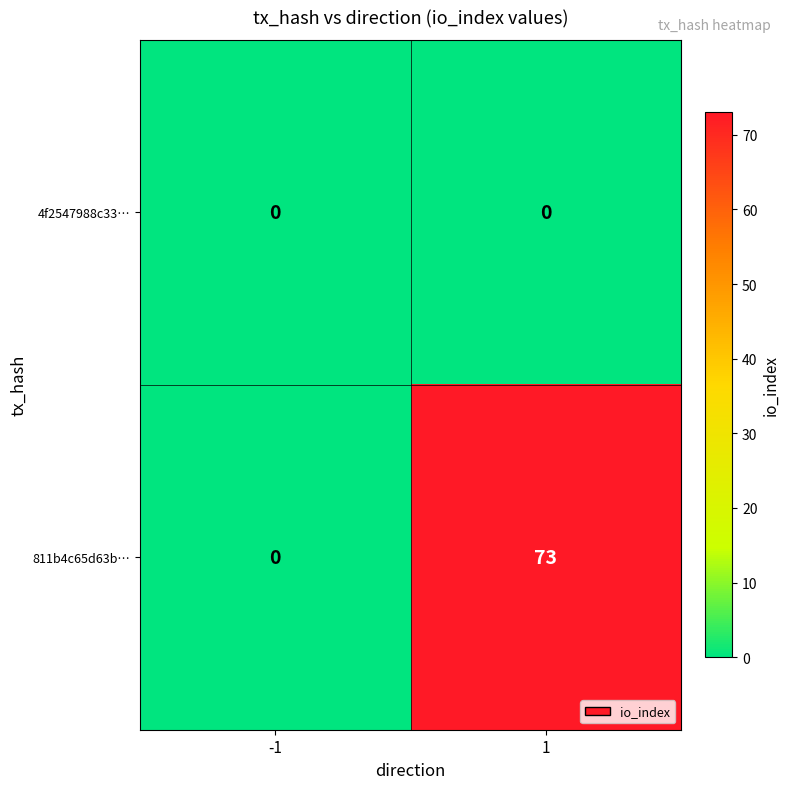

The value of 811b4c65d63b… at -1 is 0. True or false?

True